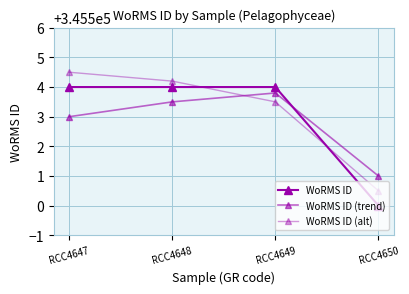

What value does the WoRMS ID series have at RCC4647?

345504.0